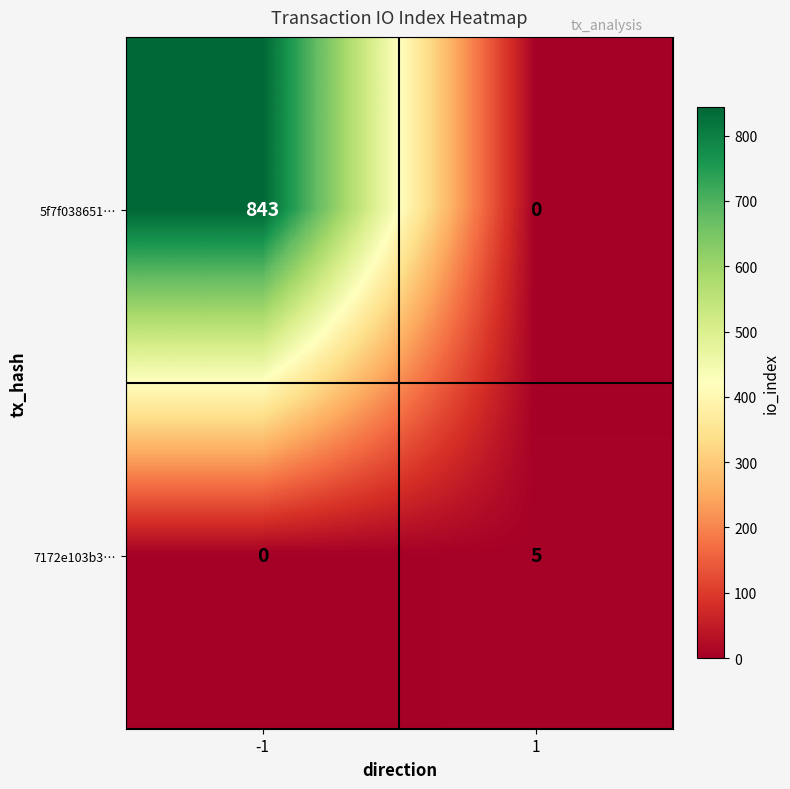

True or false: 7172e103b3… has a value of 0 at -1.

True